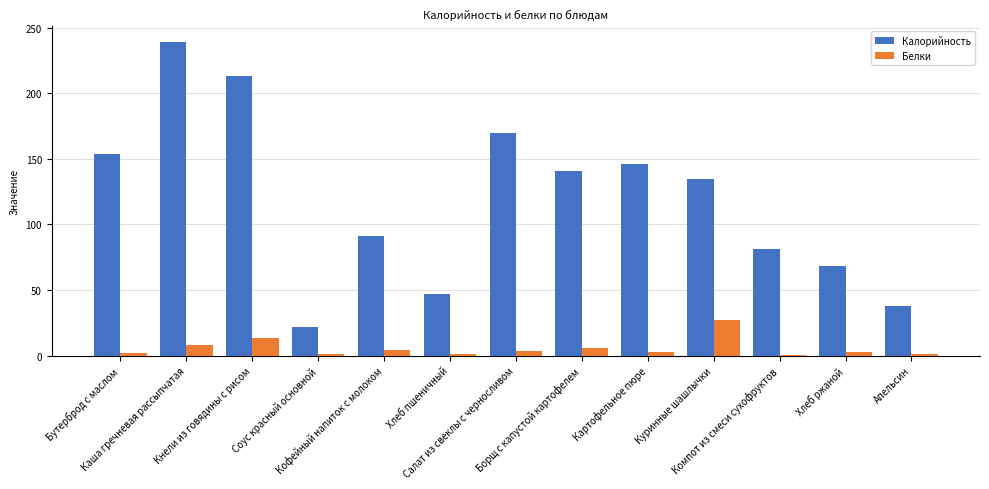

Is the value of Белки at Куринные шашлычки greater than the value of Калорийность at Картофельное пюре?

No